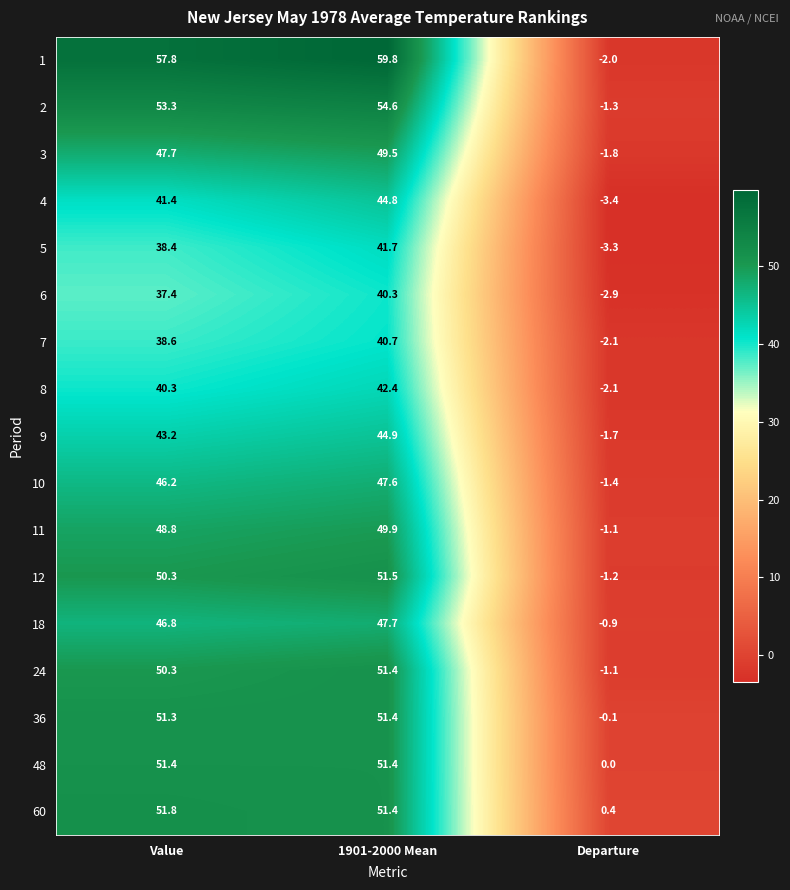

Where does the 24 series first go above 50?

Value